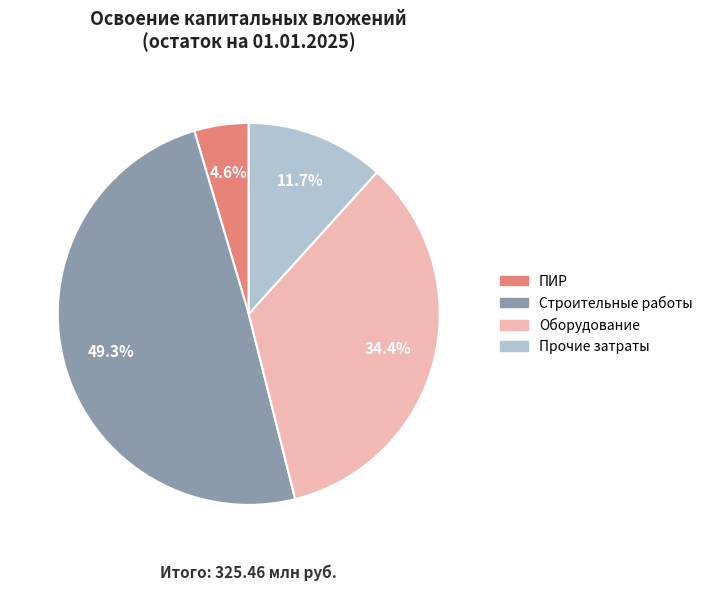

Does any single category account for the majority?

No